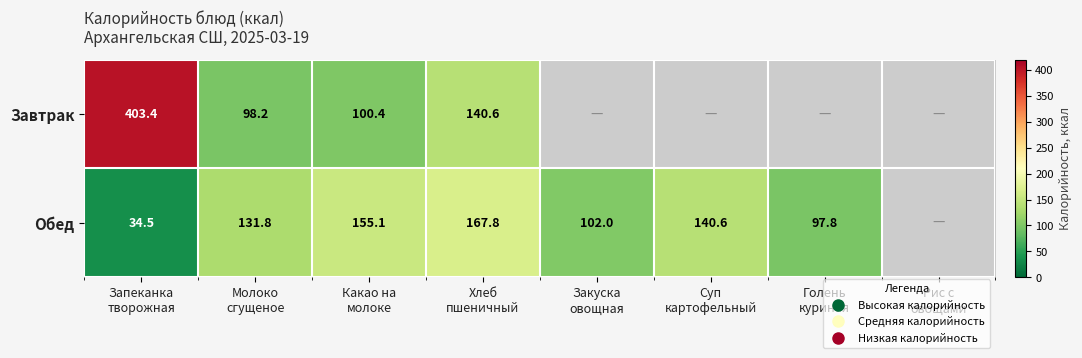

Which category has the lowest value in the Завтрак series?

Молоко сгущеное